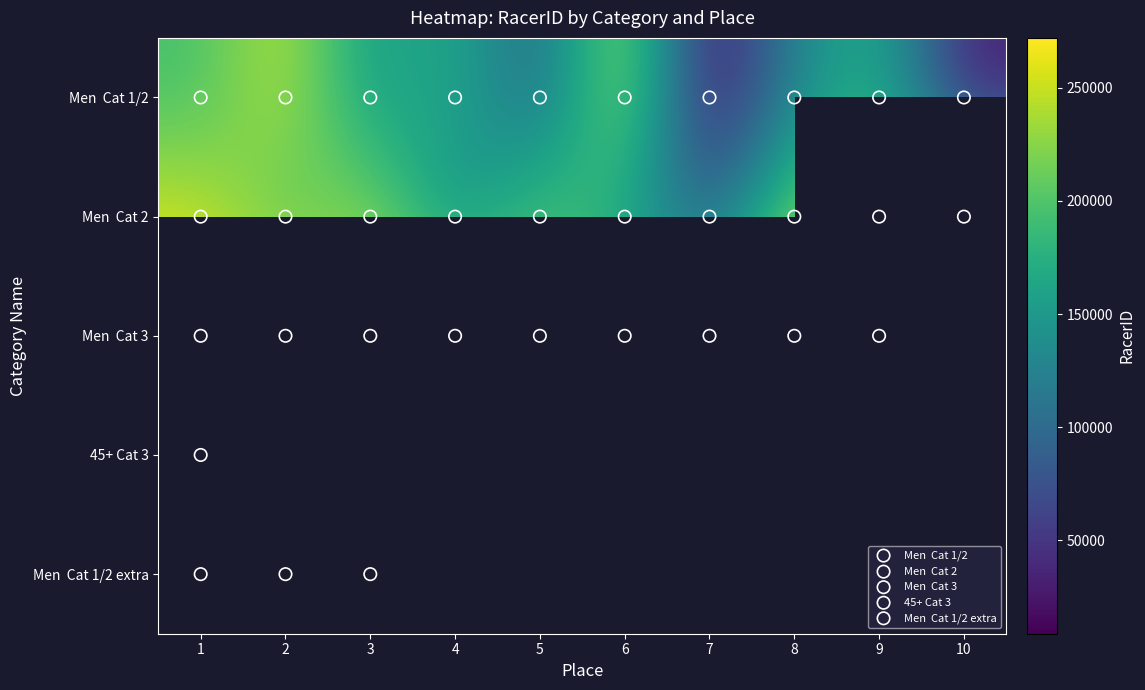

Rank the series by their maximum value, from highest to lowest.

Men Cat 3, Men Cat 1/2 extra, 45+ Cat 3, Men Cat 2, Men Cat 1/2